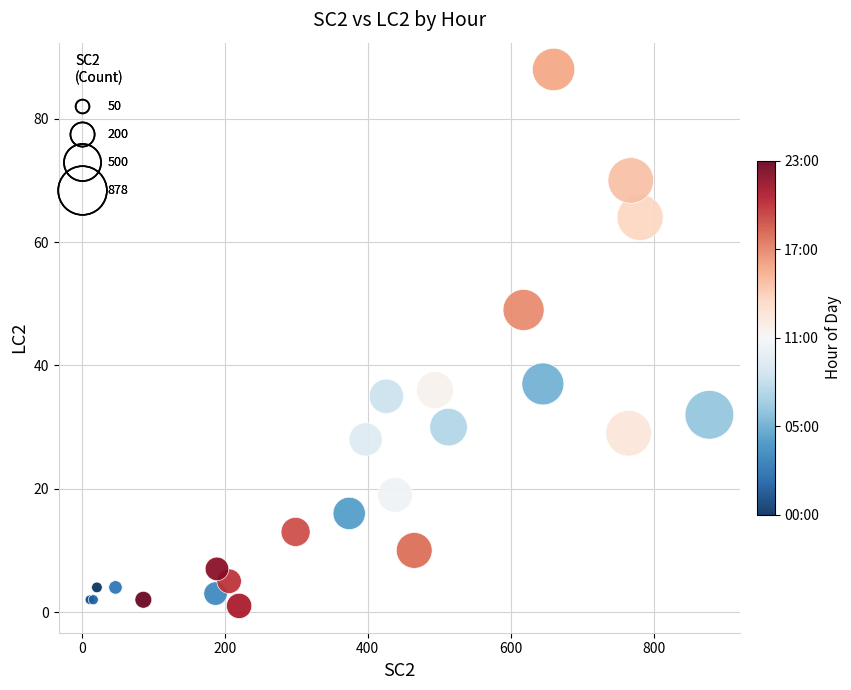

What Y value in the scatter plot is closest to 44?

49